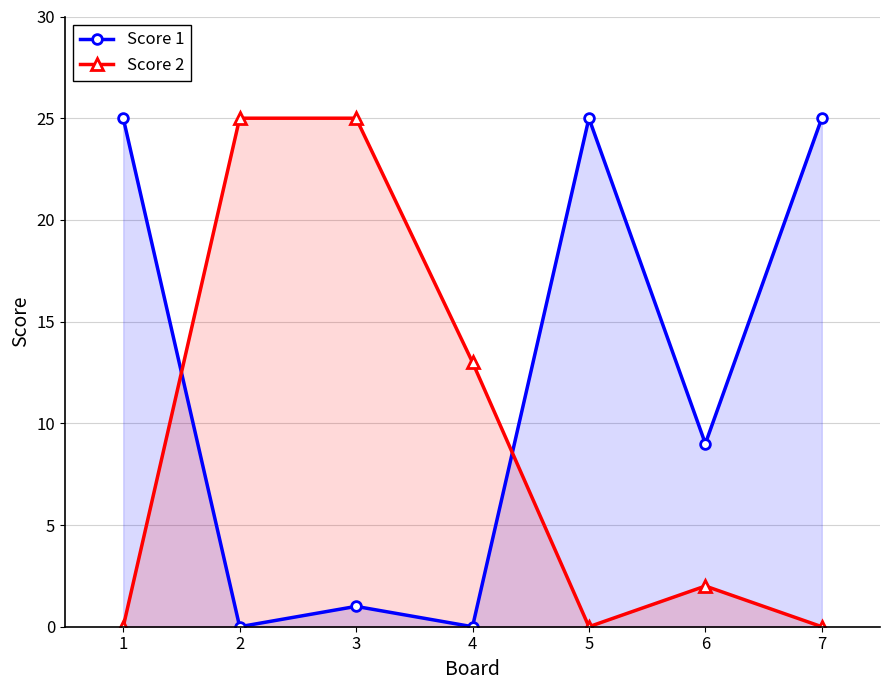

List the labels in order of Score 1 value, smallest first.

2, 4, 3, 6, 1, 5, 7